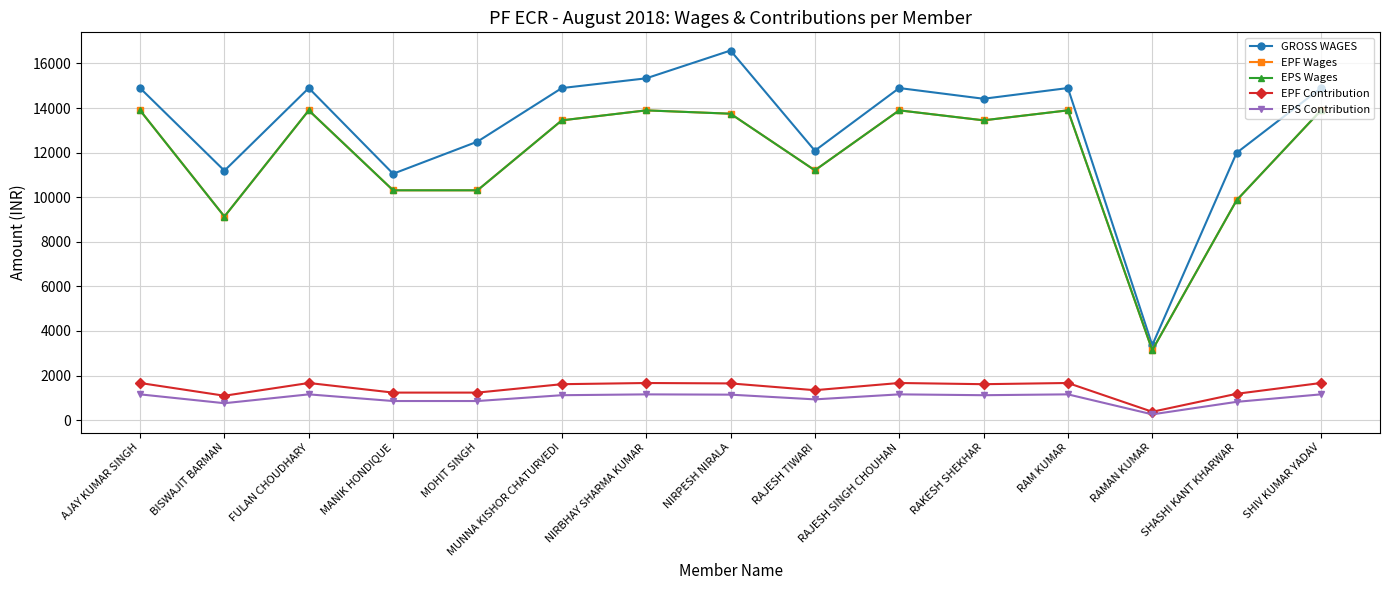

Does the chart have visible grid lines?

Yes